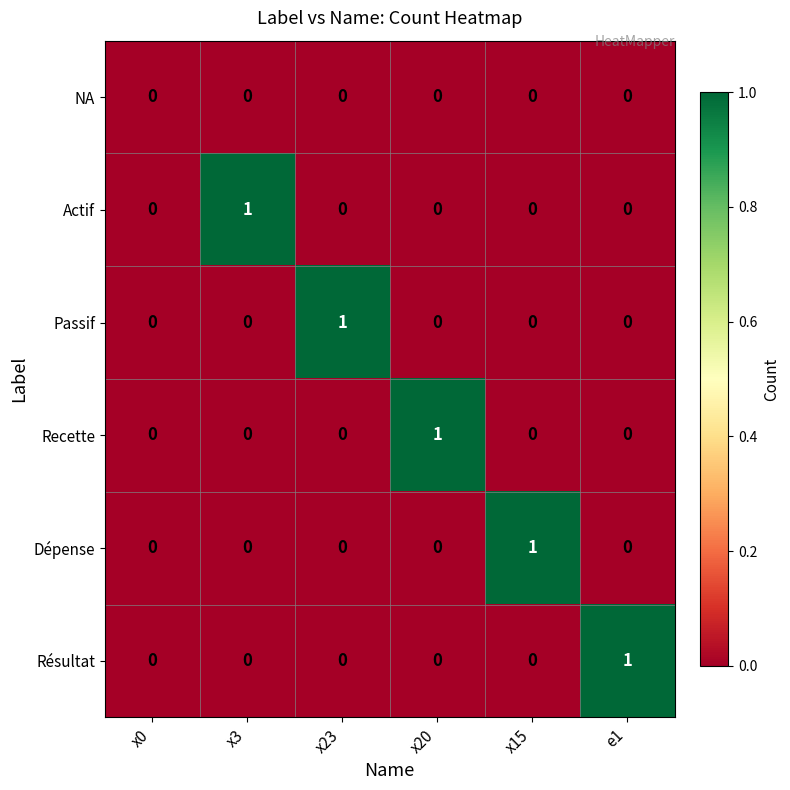

How many Résultat values are between 0 and 1?

6